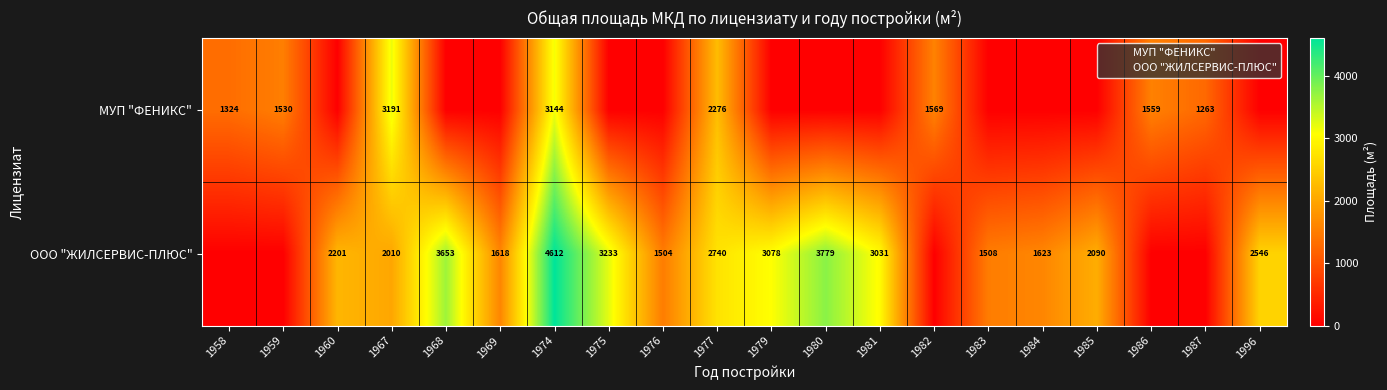

At how many categories does at least one series exceed 4475?

1